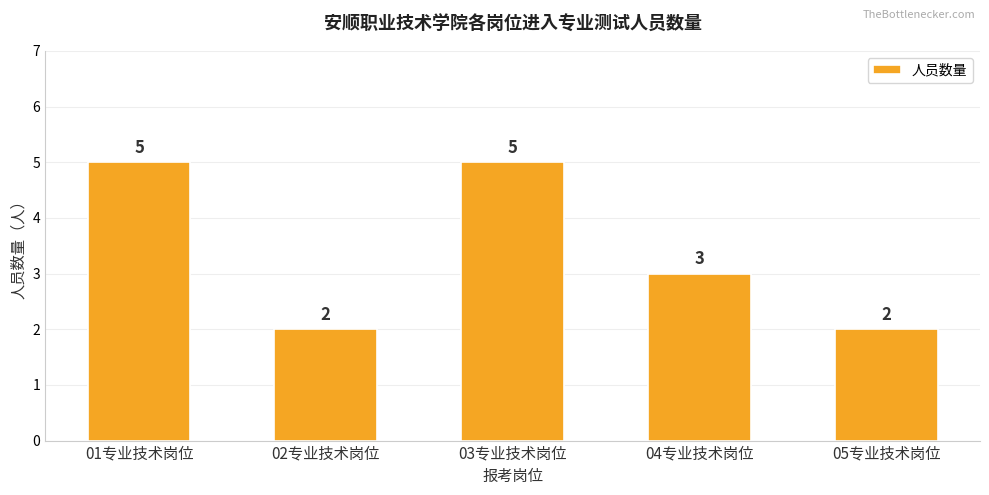

Are the bars horizontal?

No